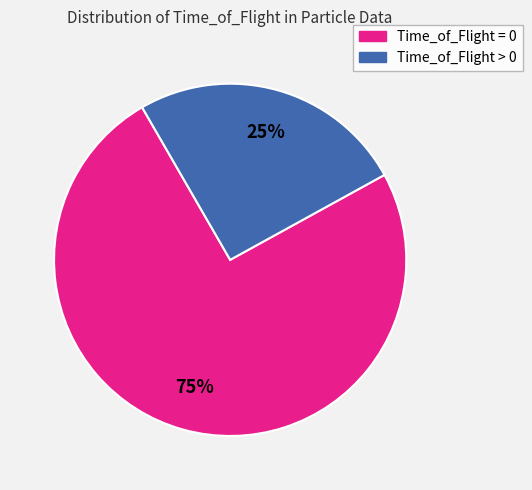

To the nearest percent, what is the average slice percentage?

50%